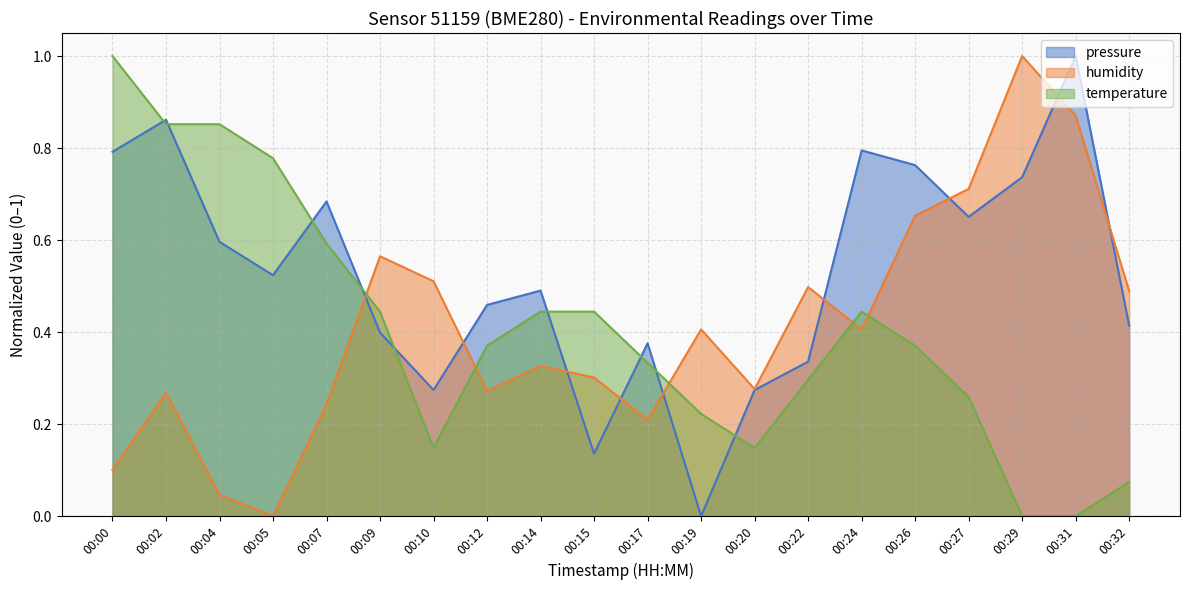

What is the value of the temperature point at the 8th from the left?

0.4